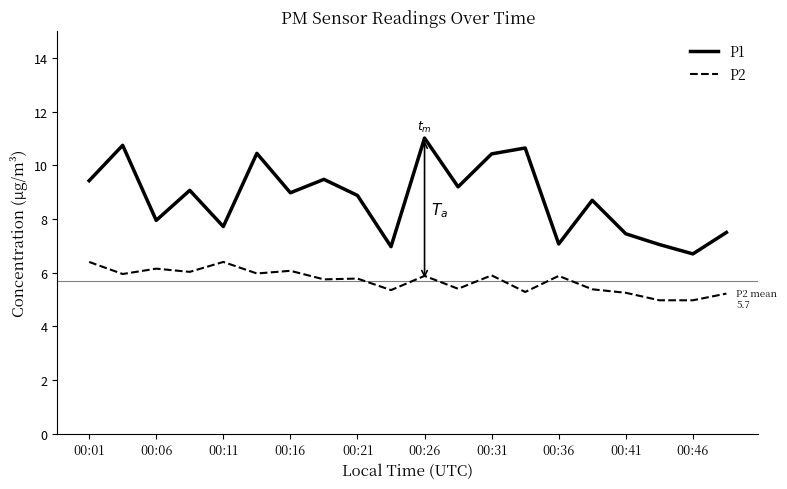

At how many categories does at least one series exceed 10?

5